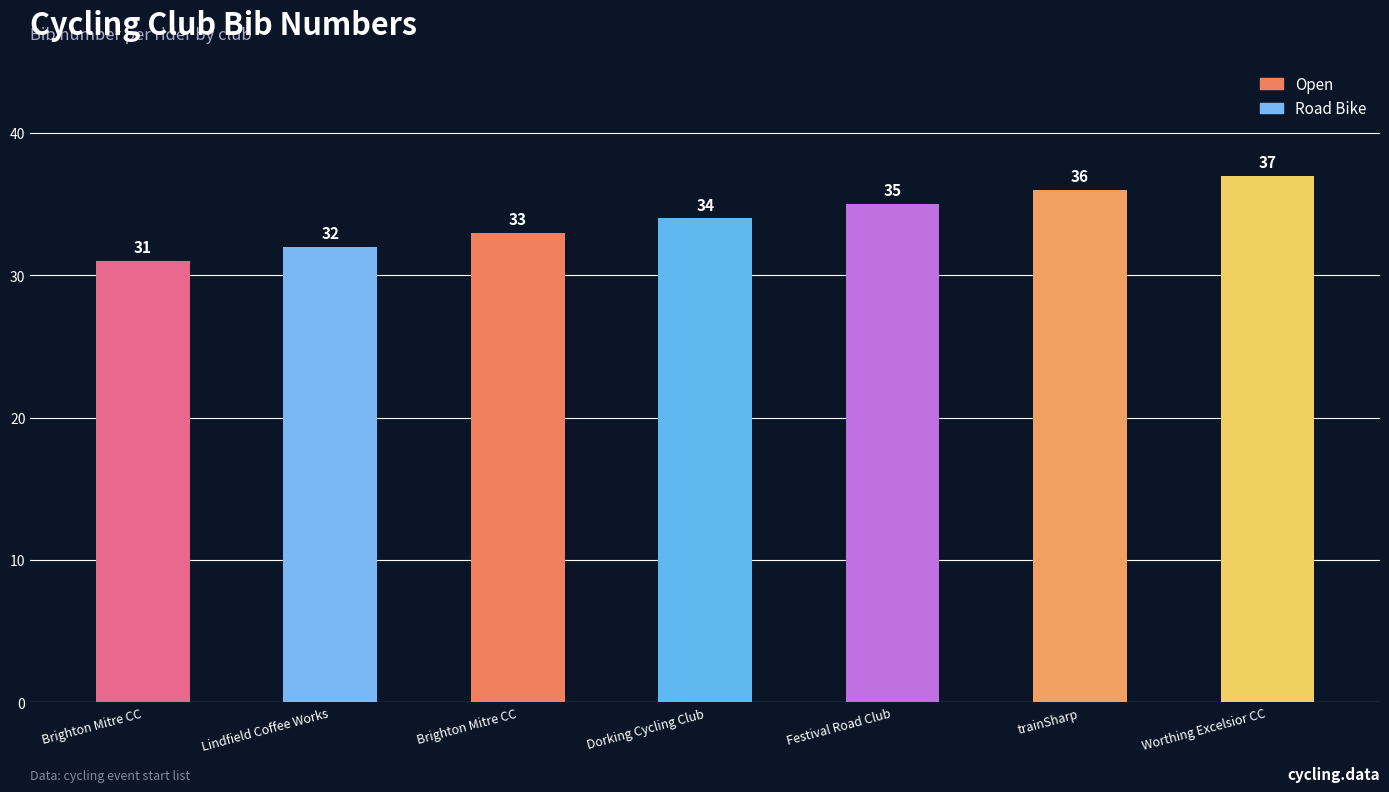

What is the ratio of the value at trainSharp to the value at Lindfield Coffee Works?

1.1